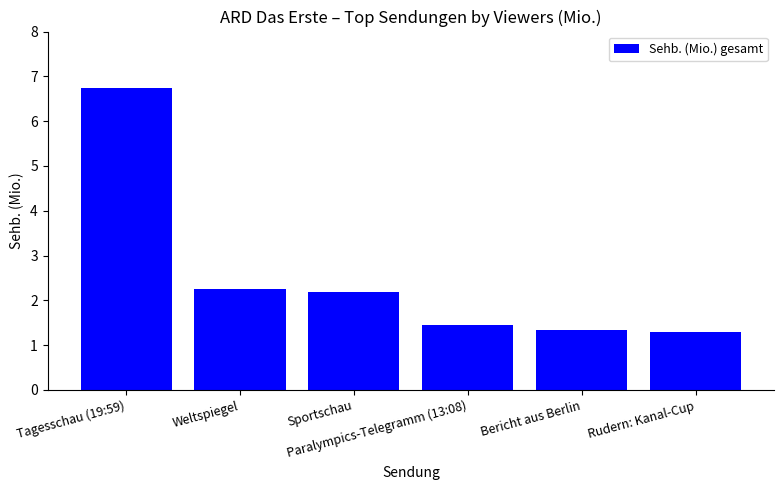

What is the greatest value displayed?

6.7